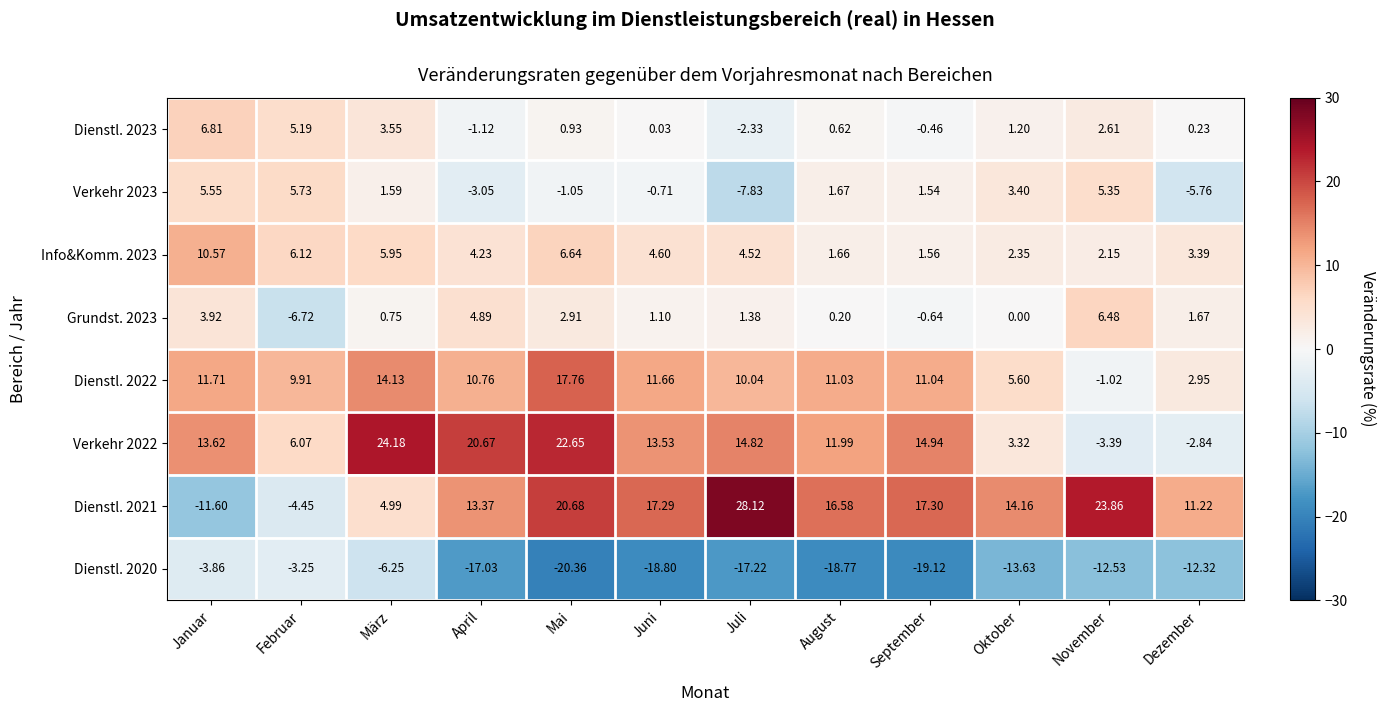

What is the maximum value shown in the chart?

28.1